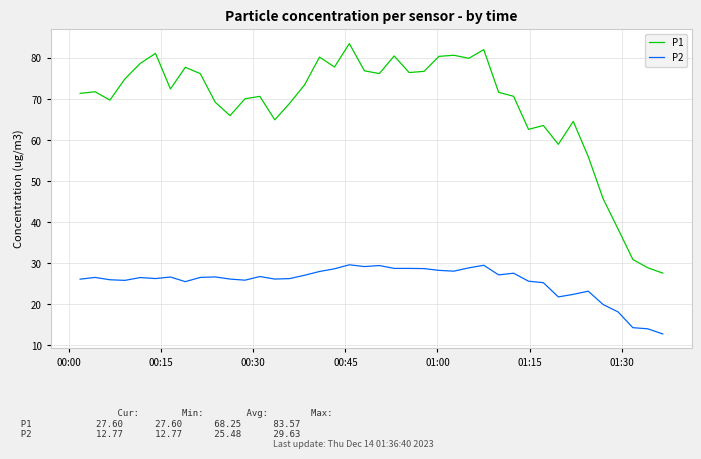

Which series has the largest total across all categories?

P1